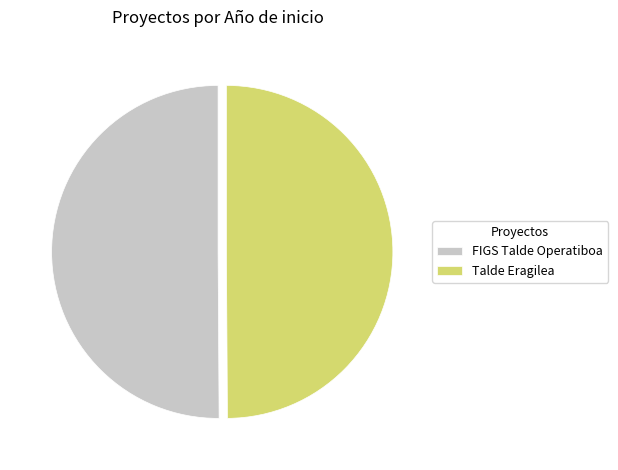

What is the ratio of the value at FIGS Talde Operatiboa to the value at Talde Eragilea?

1.0